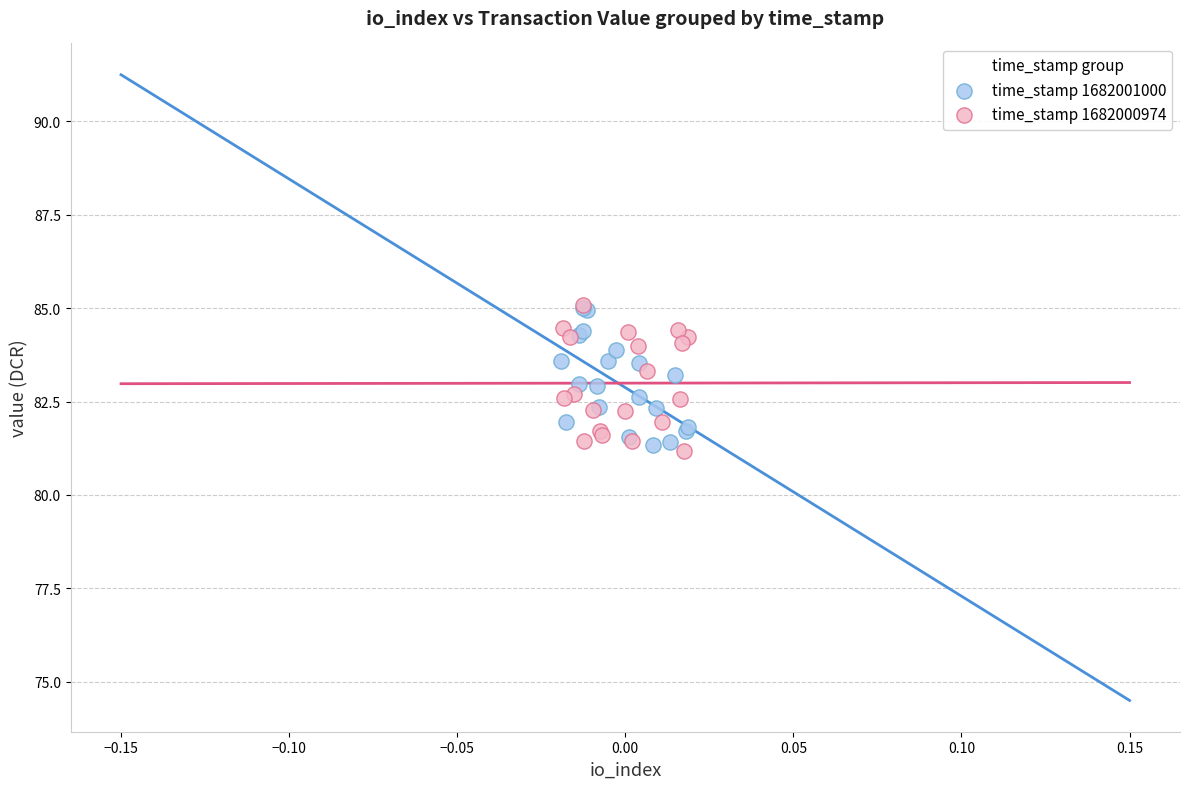

Which series contains the lowest Y value?

time_stamp 1682000974